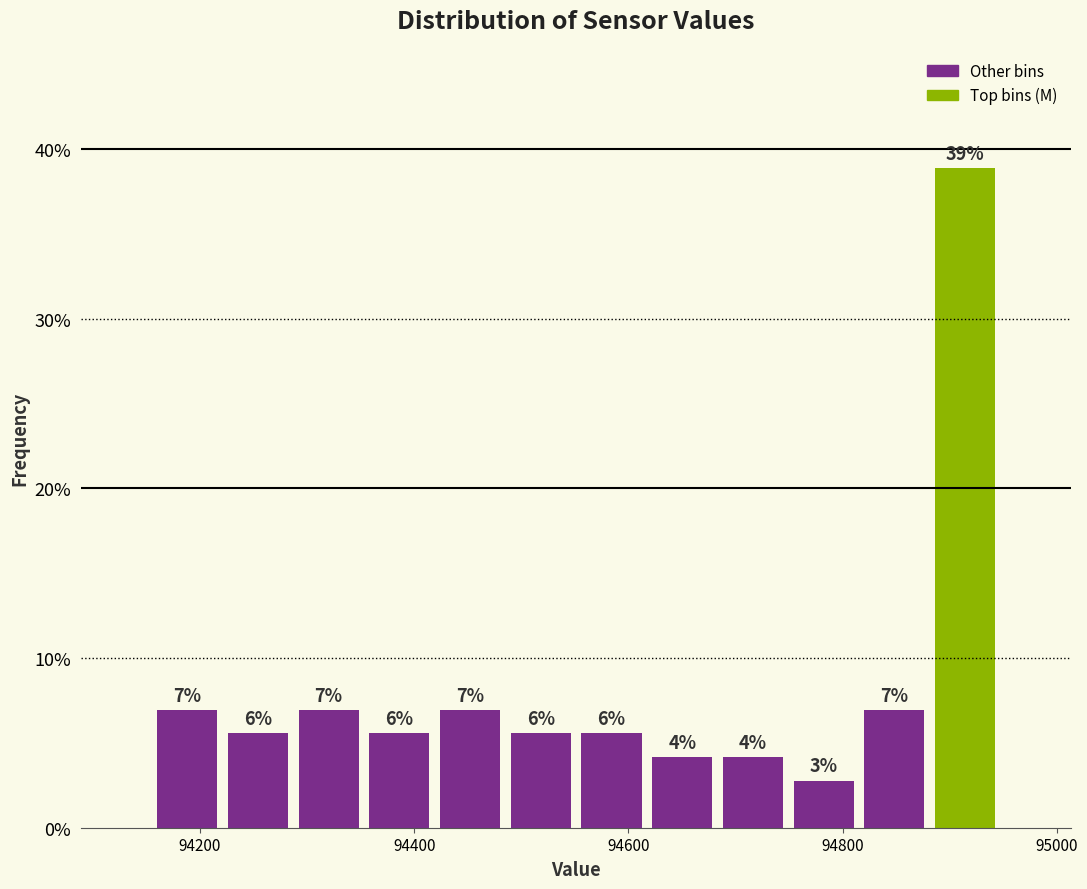

Around what value on the x-axis is the tallest bar? Give the approximate position of its centre, as read against the axis.

94920